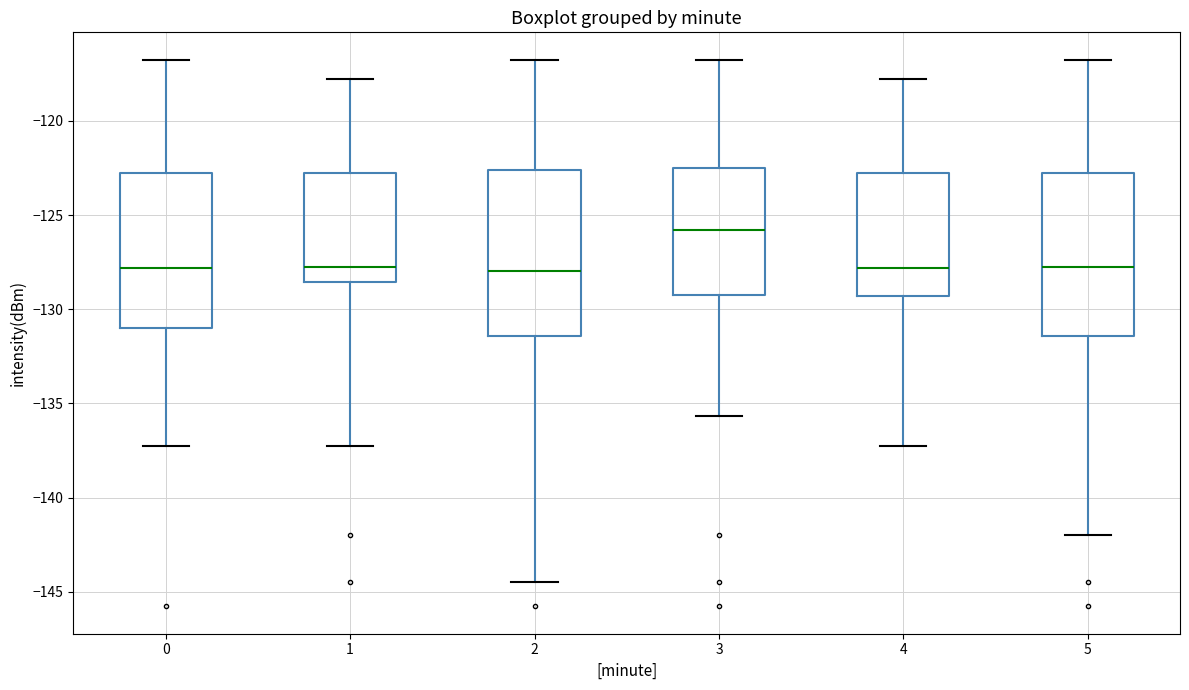

Where does the median line of the box at x = 5 sit on the y-axis? The values are not printed on the chart, so give them approximately, as read against the axis.

-127.5